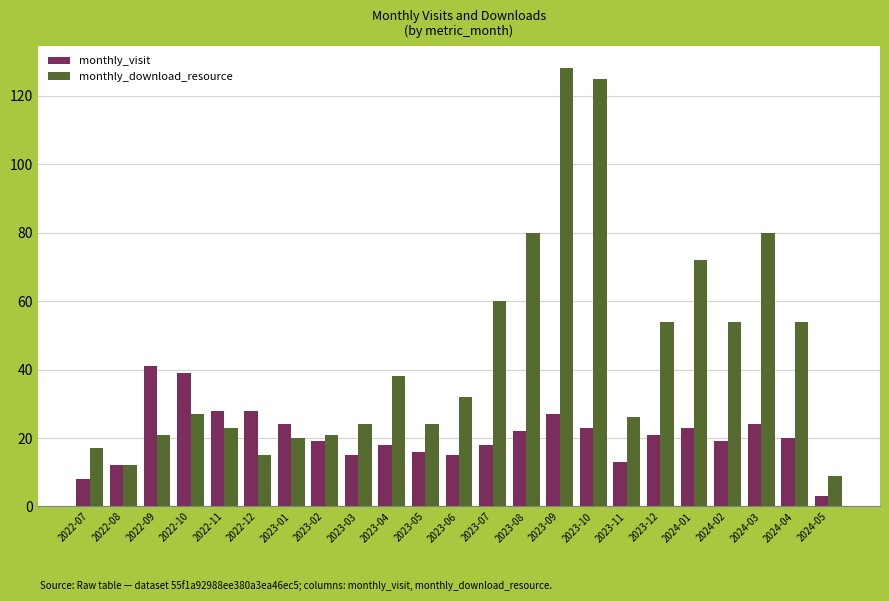

What is the smallest value displayed?

3